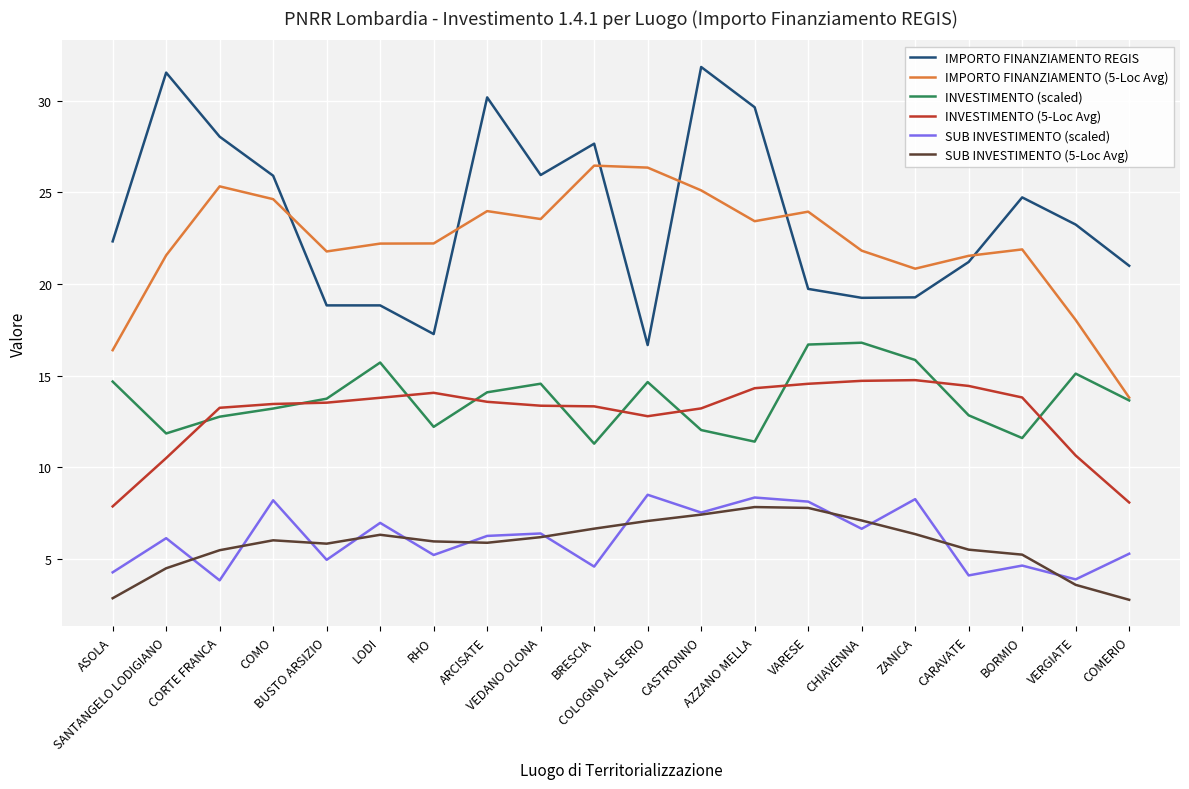

In INVESTIMENTO (5-Loc Avg), how many points are higher than both neighbors (excluding endpoints)?

2